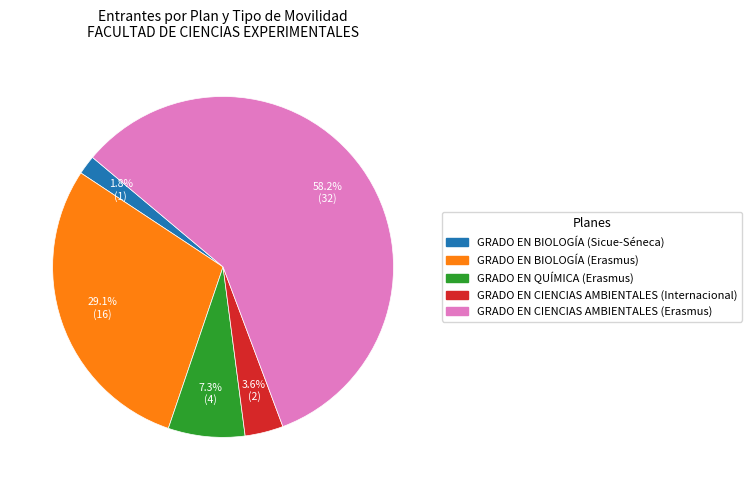

What percentage do GRADO EN CIENCIAS AMBIENTALES (Erasmus) and GRADO EN QUÍMICA (Erasmus) together represent?

65.5%